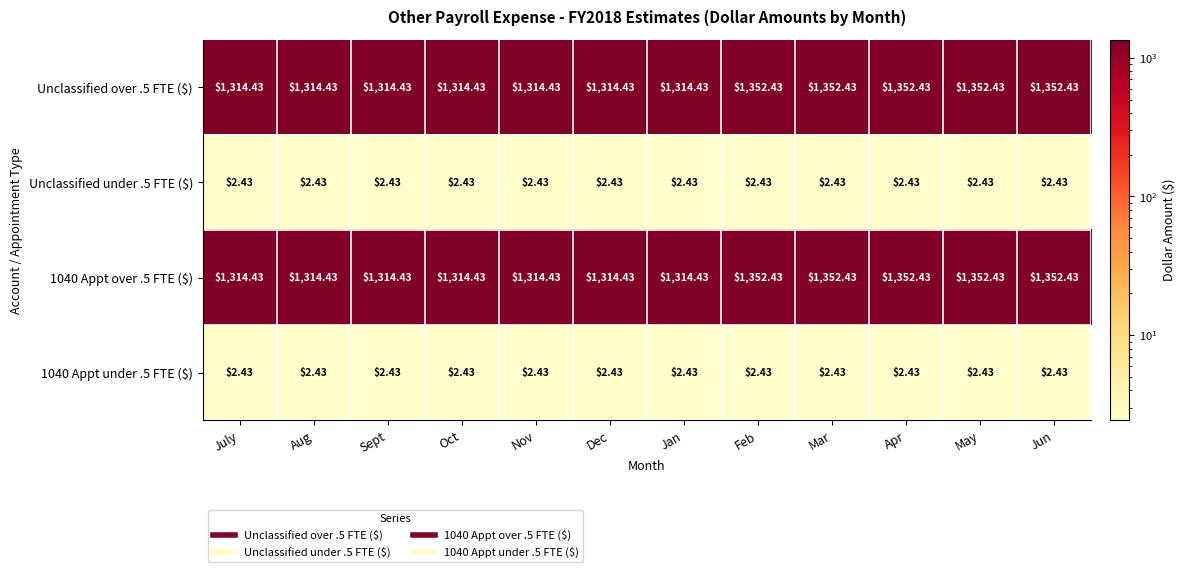

Reading left to right, transcribe all the data shown in this chart.

Unclassified over .5 FTE ($): July=1314.4	Aug=1314.4	Sept=1314.4	Oct=1314.4	Nov=1314.4	Dec=1314.4	Jan=1314.4	Feb=1352.4	Mar=1352.4	Apr=1352.4	May=1352.4	Jun=1352.4
Unclassified under .5 FTE ($): July=2.4	Aug=2.4	Sept=2.4	Oct=2.4	Nov=2.4	Dec=2.4	Jan=2.4	Feb=2.4	Mar=2.4	Apr=2.4	May=2.4	Jun=2.4
1040 Appt over .5 FTE ($): July=1314.4	Aug=1314.4	Sept=1314.4	Oct=1314.4	Nov=1314.4	Dec=1314.4	Jan=1314.4	Feb=1352.4	Mar=1352.4	Apr=1352.4	May=1352.4	Jun=1352.4
1040 Appt under .5 FTE ($): July=2.4	Aug=2.4	Sept=2.4	Oct=2.4	Nov=2.4	Dec=2.4	Jan=2.4	Feb=2.4	Mar=2.4	Apr=2.4	May=2.4	Jun=2.4